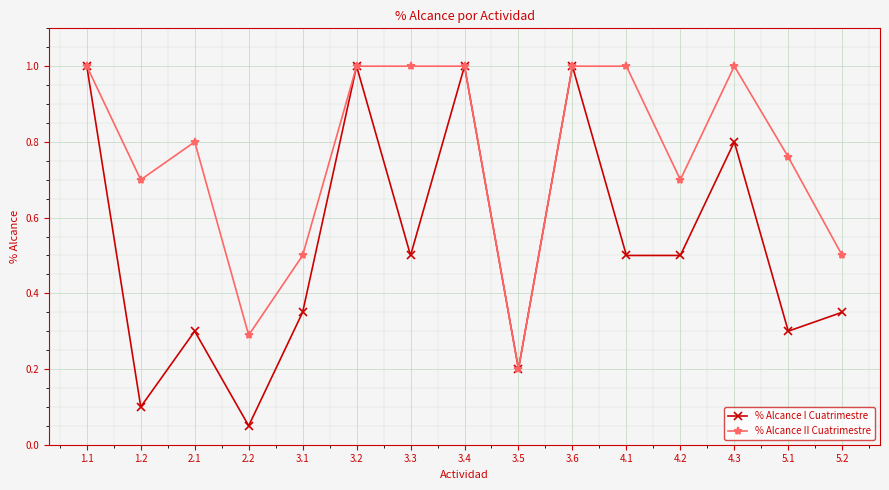

What is the total value across all series at 4.2?

1.2